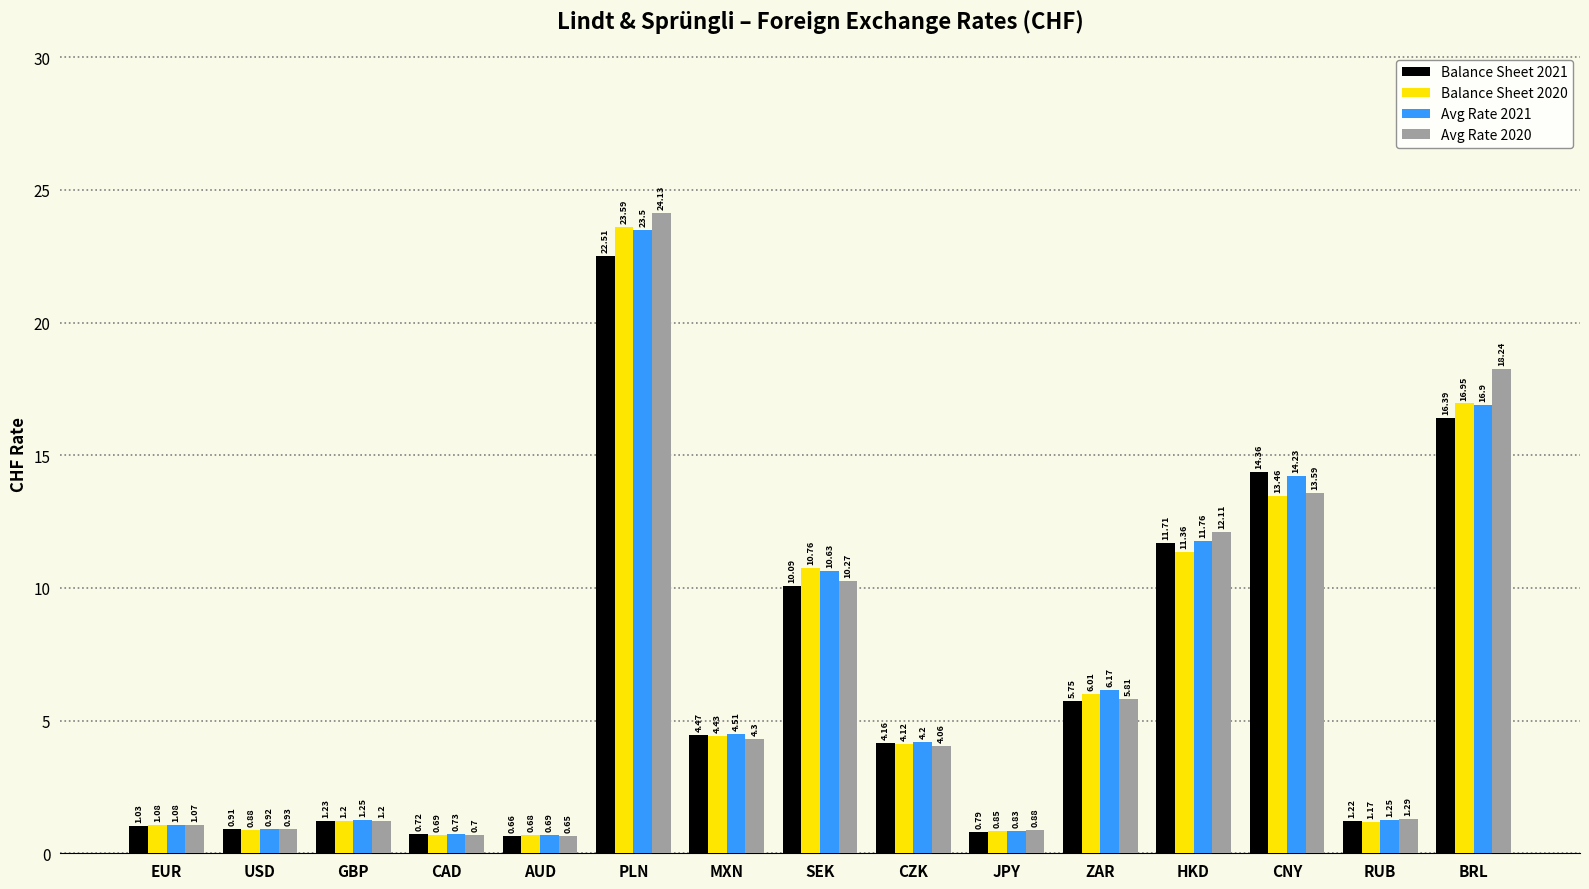

Which category has the highest value in the Balance Sheet 2021 series?

PLN